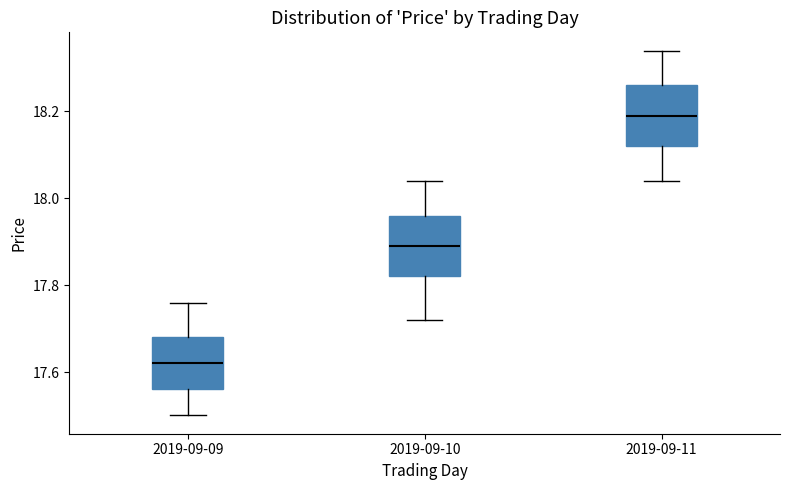

Where does the median line of the box for 2019-09-09 sit on the y-axis? The values are not printed on the chart, so give them approximately, as read against the axis.

17.62